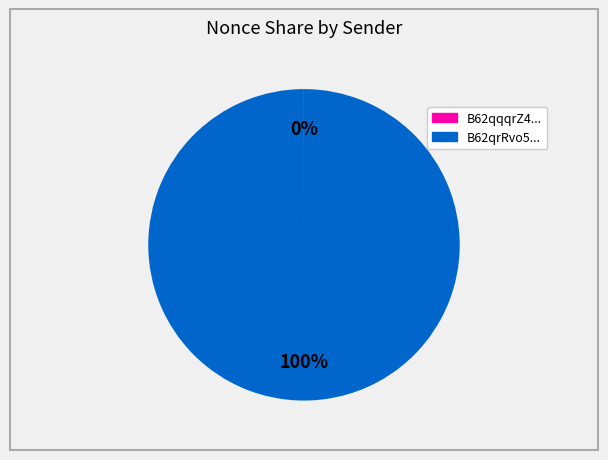

To the nearest percent, what is the difference between the largest and smallest slice percentages?

100%